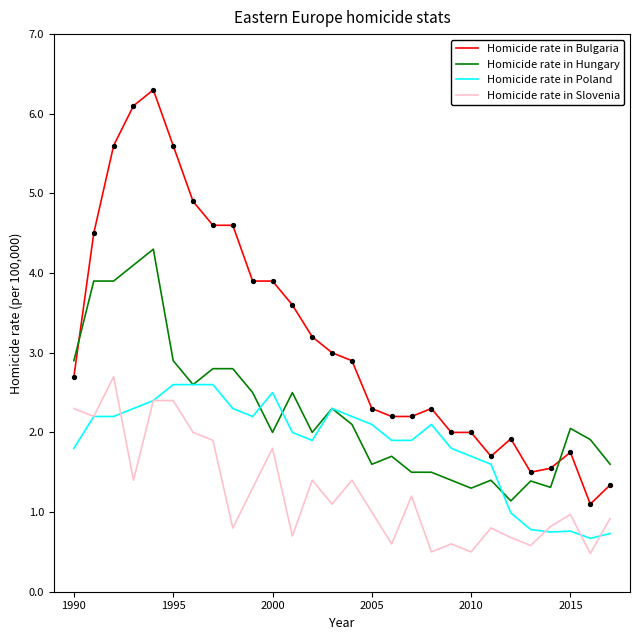

Which series has the largest range (max minus min)?

Homicide rate in Bulgaria